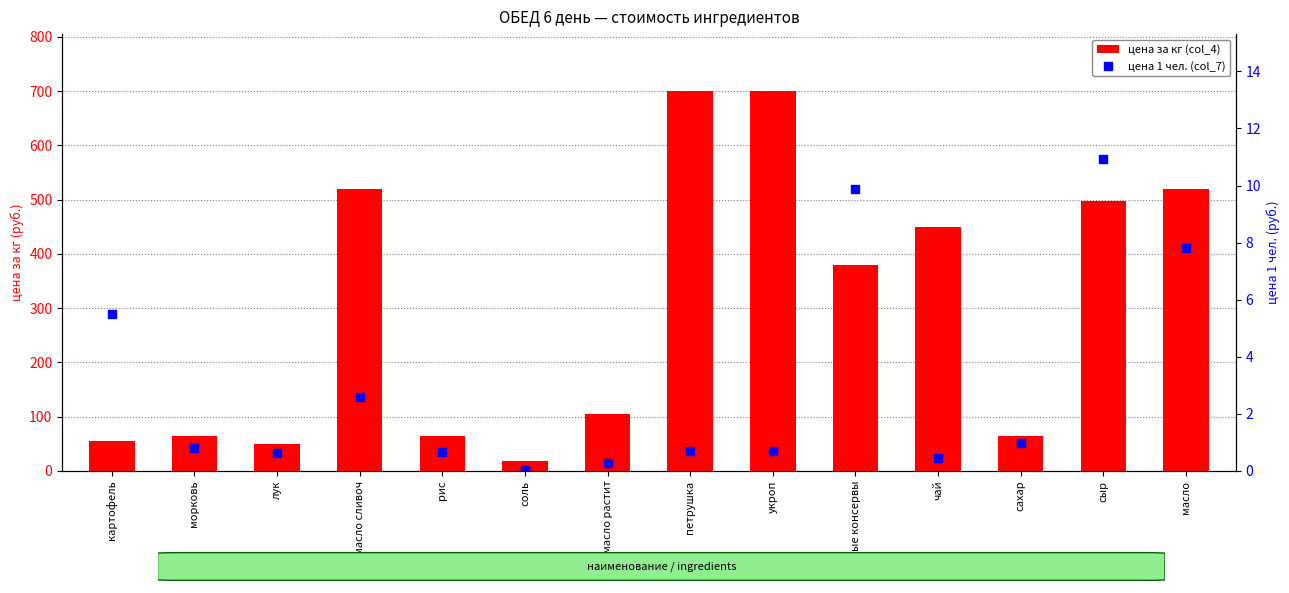

At how many categories does at least one series exceed 301?

7